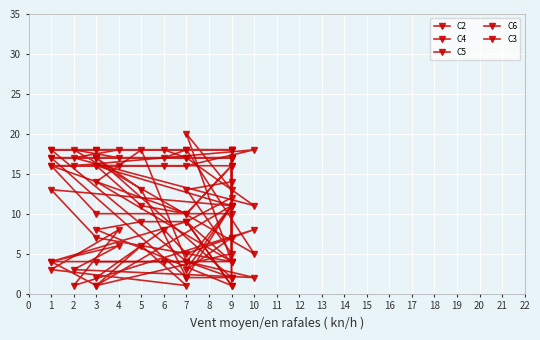

What value does the C2 series have at 1, to the nearest 5?

15